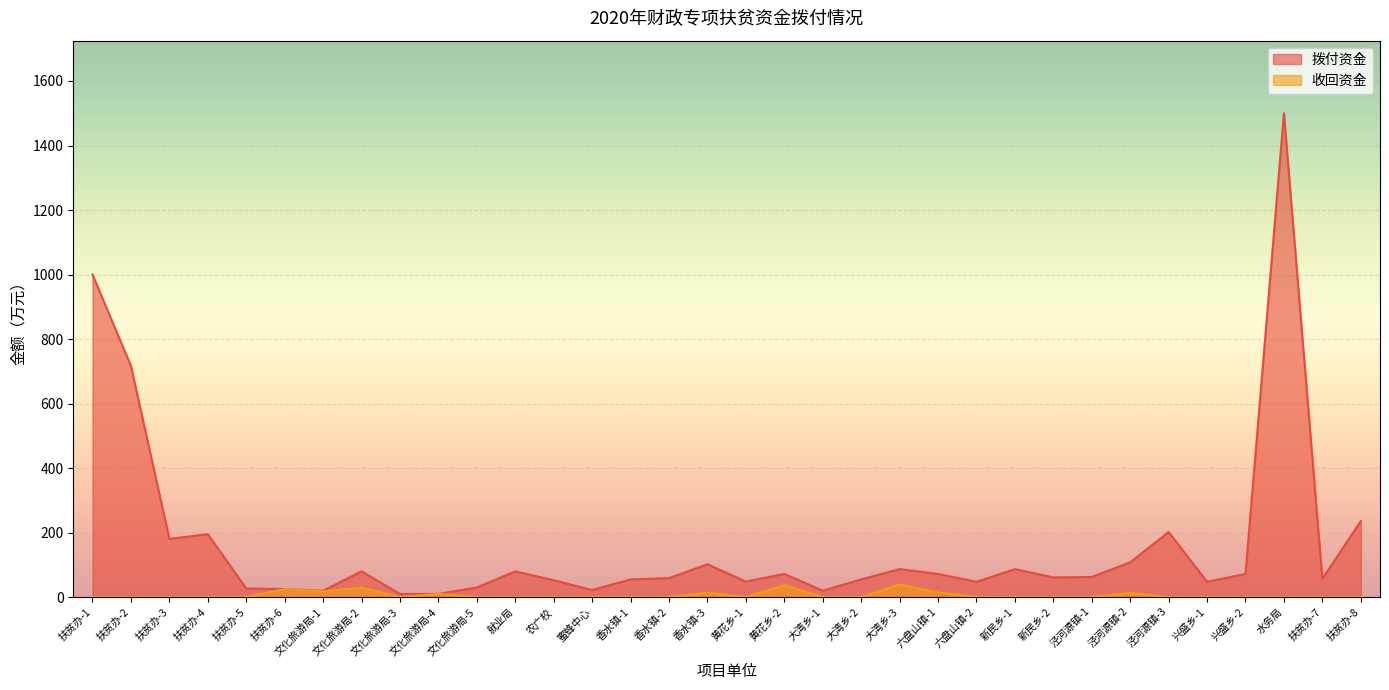

How many values in the 拨付资金 series exceed 62?

17